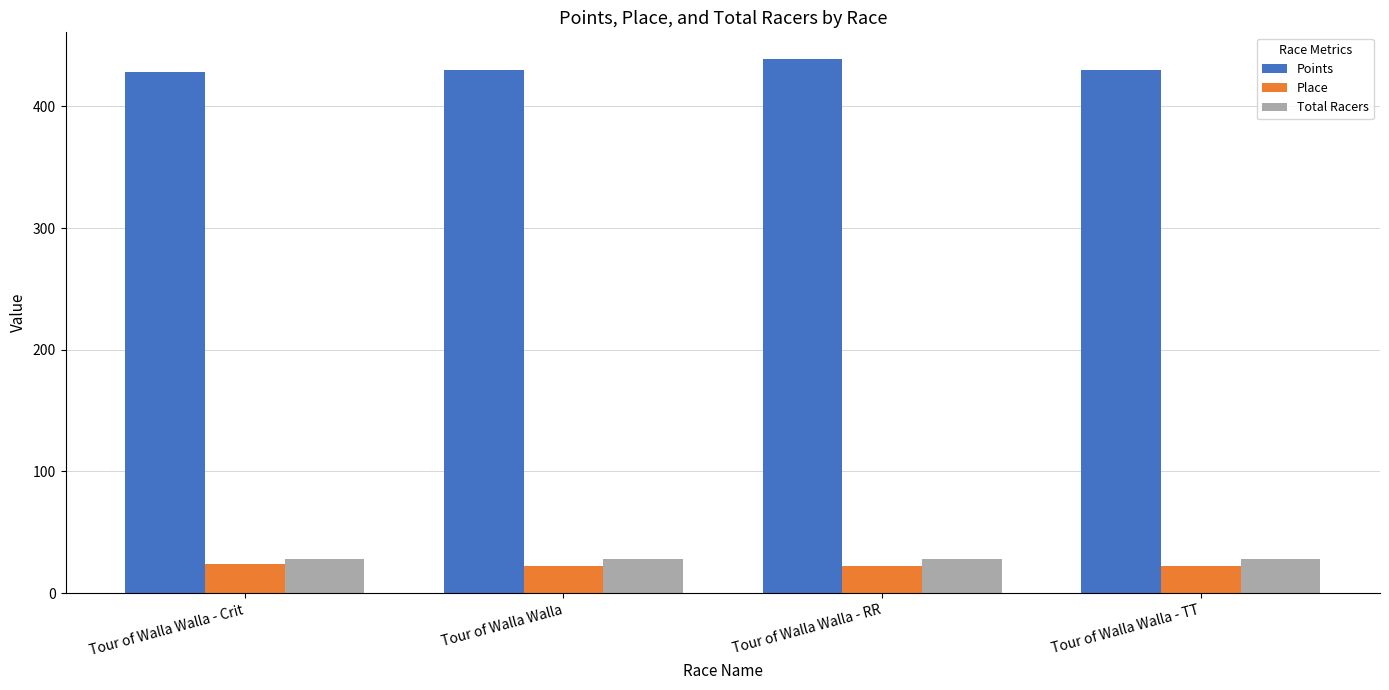

What is the label of the 3rd bar from the left?

Tour of Walla Walla - RR